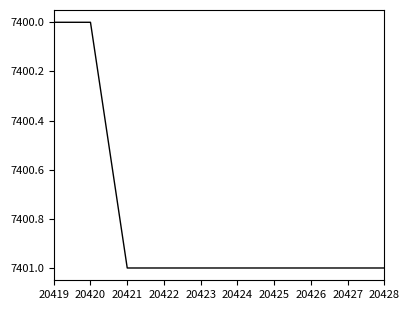

What is the difference between the second highest and minimum values?

1